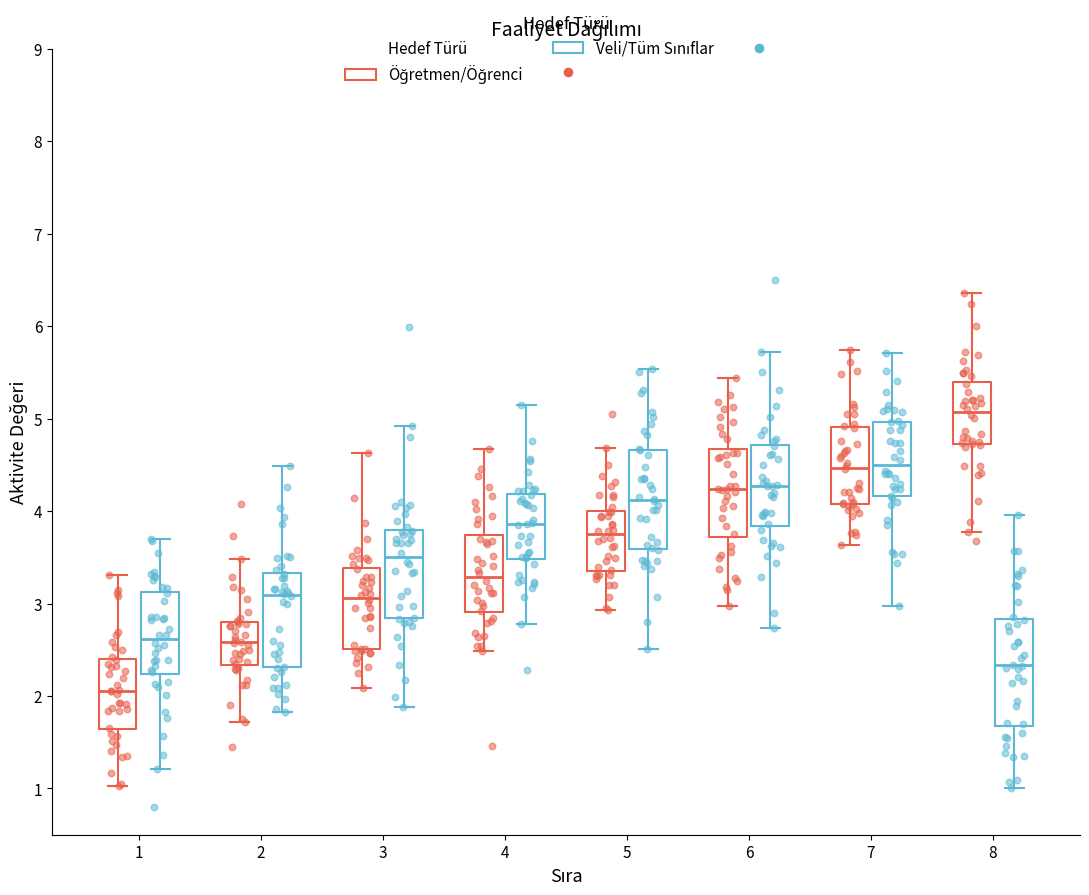

Reading left to right, read every box against the y-axis: the position of its median line, the range the box covers, and the ends of its whiskers. The values are not printed on the chart, so give them approximately, as read against the axis.

1 (Öğretmen/Öğrenci): median 2.1, box 1.6 to 2.4, whiskers 1.0 to 3.3
1 (Veli/Tüm Sınıflar): median 2.6, box 2.2 to 3.1, whiskers 1.2 to 3.7
2 (Öğretmen/Öğrenci): median 2.6, box 2.3 to 2.8, whiskers 1.7 to 3.5
2 (Veli/Tüm Sınıflar): median 3.1, box 2.3 to 3.3, whiskers 1.8 to 4.5
3 (Öğretmen/Öğrenci): median 3.1, box 2.5 to 3.4, whiskers 2.1 to 4.6
3 (Veli/Tüm Sınıflar): median 3.5, box 2.8 to 3.8, whiskers 1.9 to 4.9
4 (Öğretmen/Öğrenci): median 3.3, box 2.9 to 3.7, whiskers 2.5 to 4.7
4 (Veli/Tüm Sınıflar): median 3.9, box 3.5 to 4.2, whiskers 2.8 to 5.1
5 (Öğretmen/Öğrenci): median 3.8, box 3.4 to 4.0, whiskers 2.9 to 4.7
5 (Veli/Tüm Sınıflar): median 4.1, box 3.6 to 4.7, whiskers 2.5 to 5.5
6 (Öğretmen/Öğrenci): median 4.2, box 3.7 to 4.7, whiskers 3.0 to 5.4
6 (Veli/Tüm Sınıflar): median 4.3, box 3.8 to 4.7, whiskers 2.7 to 5.7
7 (Öğretmen/Öğrenci): median 4.5, box 4.1 to 4.9, whiskers 3.6 to 5.7
7 (Veli/Tüm Sınıflar): median 4.5, box 4.2 to 5.0, whiskers 3.0 to 5.7
8 (Öğretmen/Öğrenci): median 5.1, box 4.7 to 5.4, whiskers 3.8 to 6.4
8 (Veli/Tüm Sınıflar): median 2.3, box 1.7 to 2.8, whiskers 1.0 to 4.0